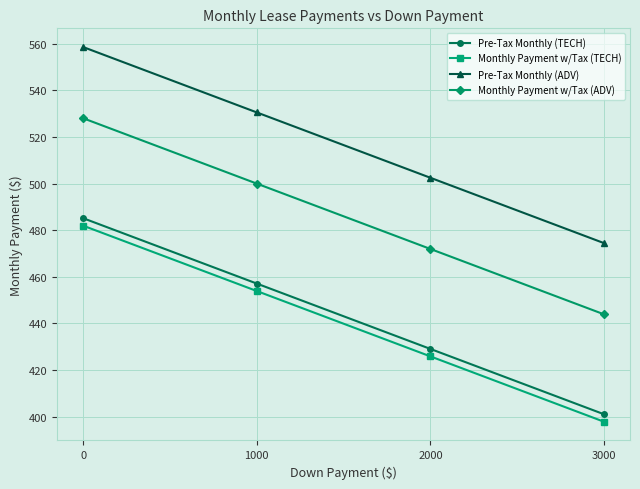

What is the average value of the Monthly Payment w/Tax (TECH) series?

439.9